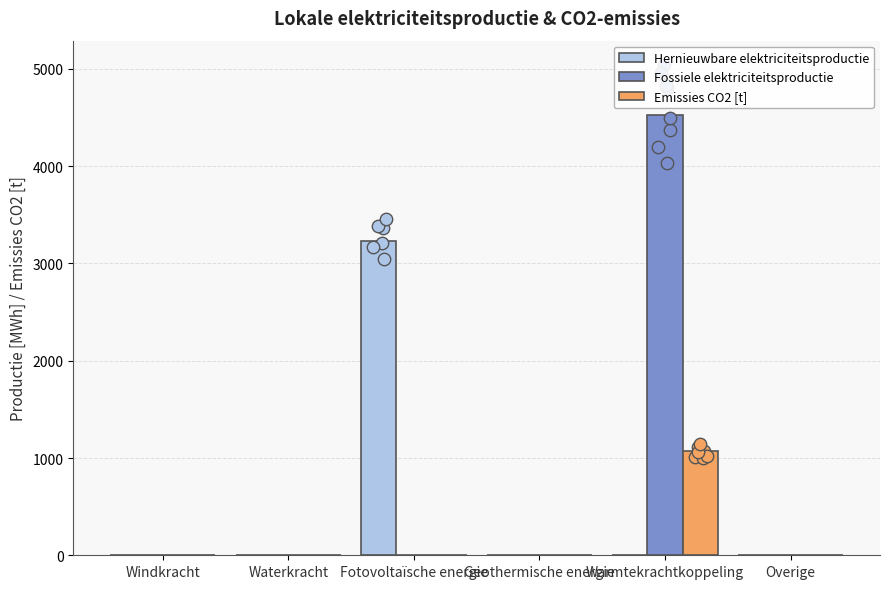

Which series has the largest total across all categories?

Fossiele elektriciteitsproductie